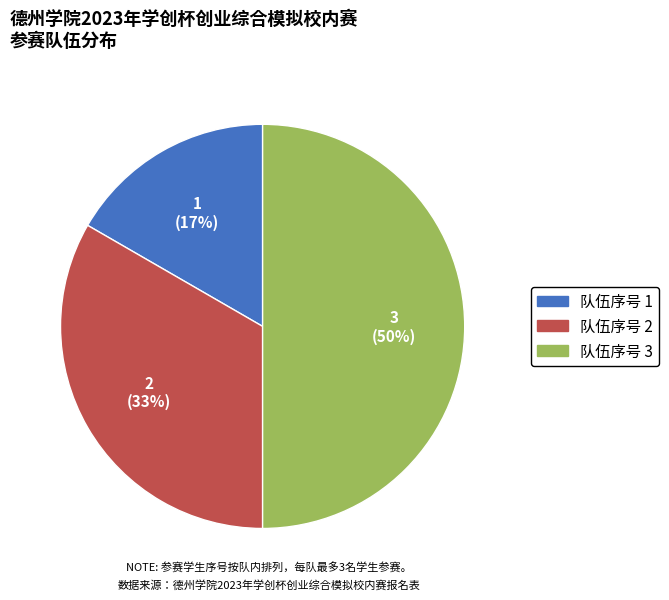

What is the ratio of the value at 队伍序号 3 to the value at 队伍序号 2?

1.5